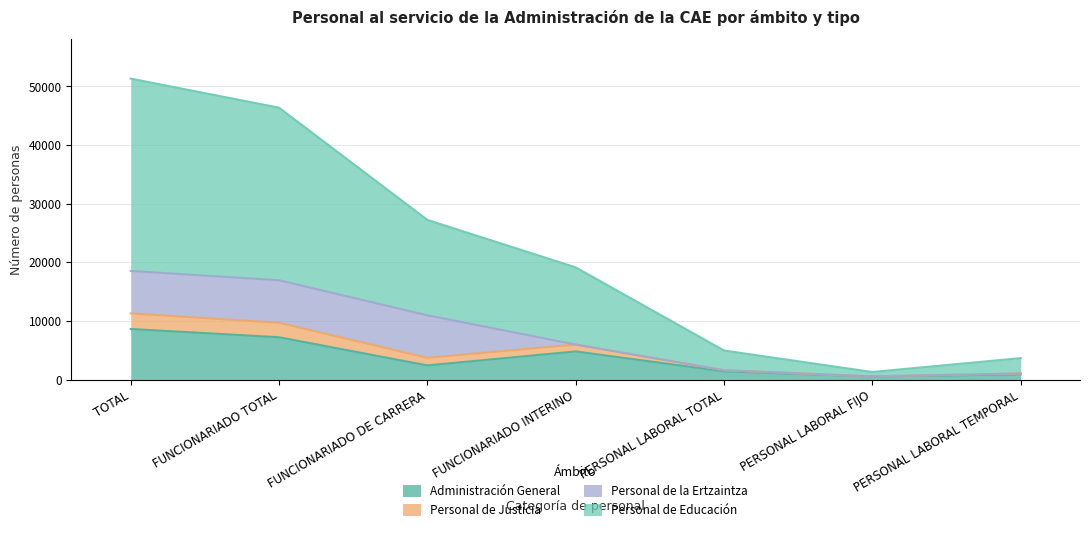

True or false: Personal de Educación and Personal de Justicia cross at least once.

False